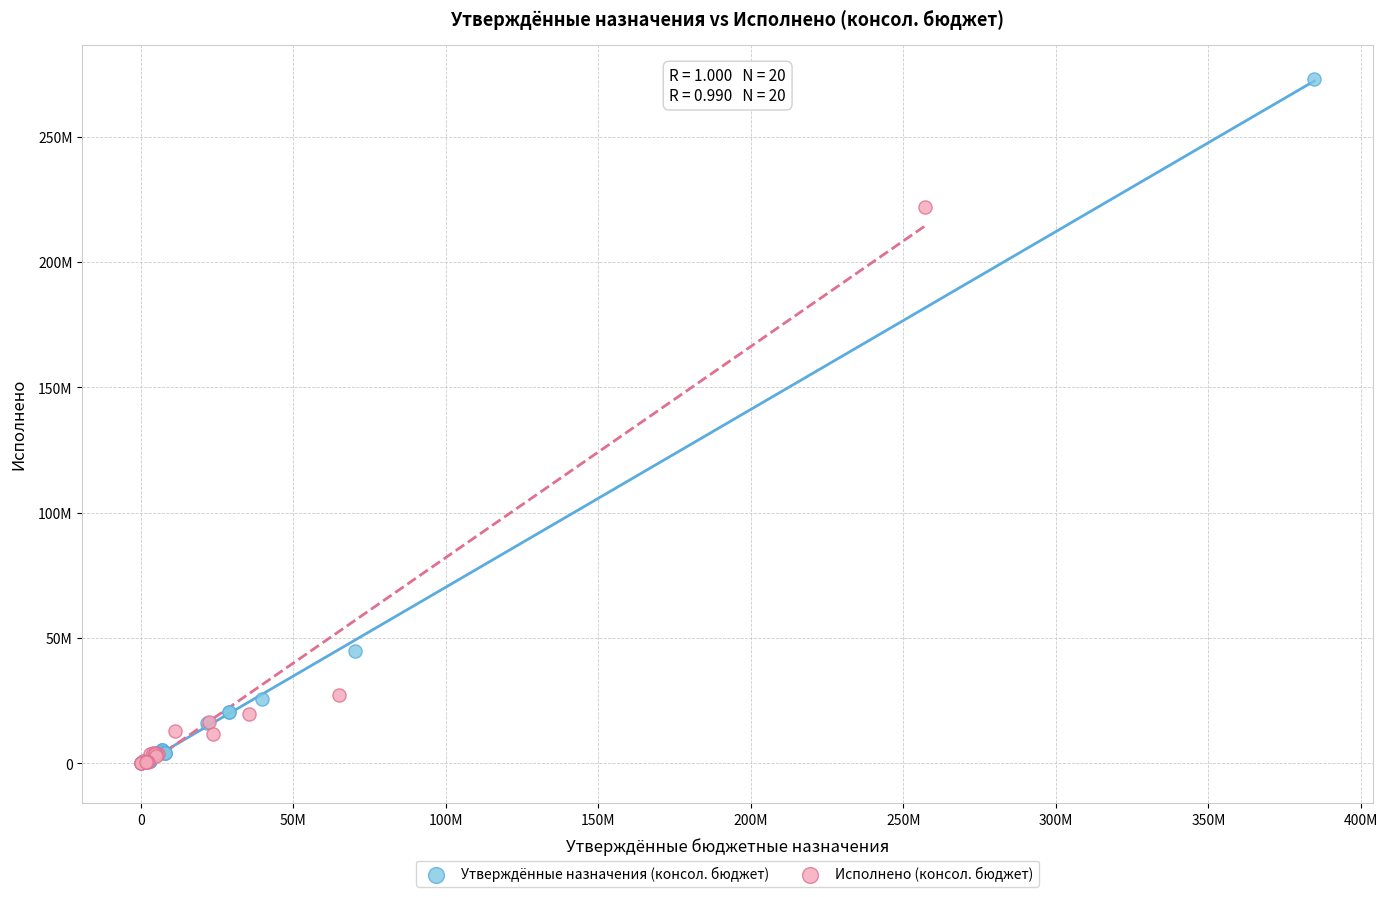

Which series has the largest Y range (max minus min)?

Утверждённые назначения (консол. бюджет)